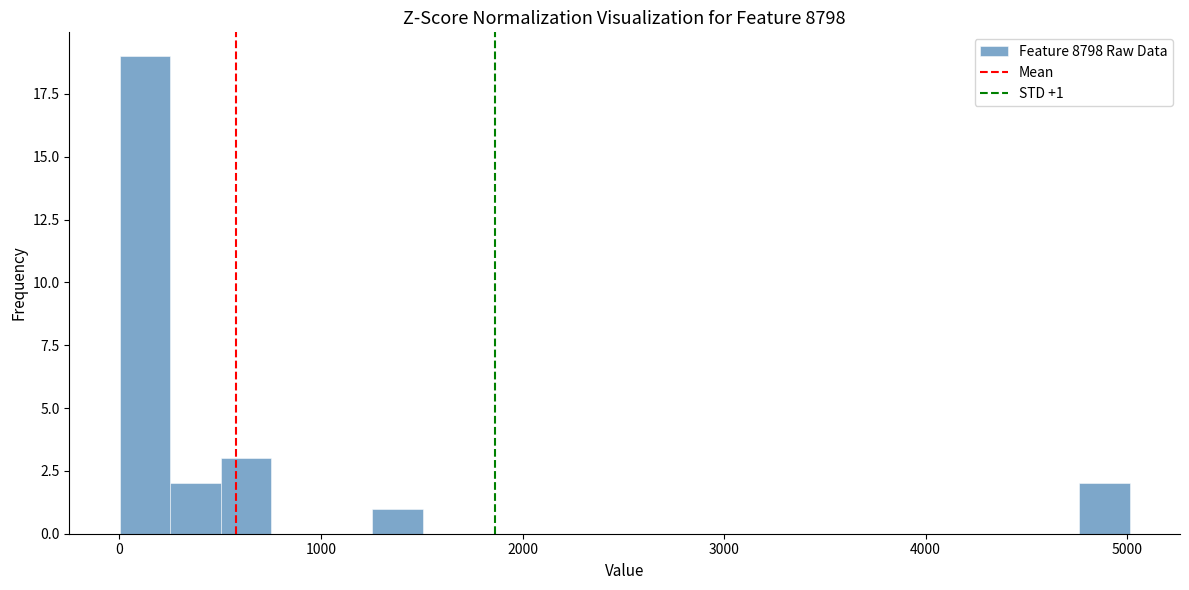

Read against the x-axis, roughly where is the centre of the tallest bar?

100